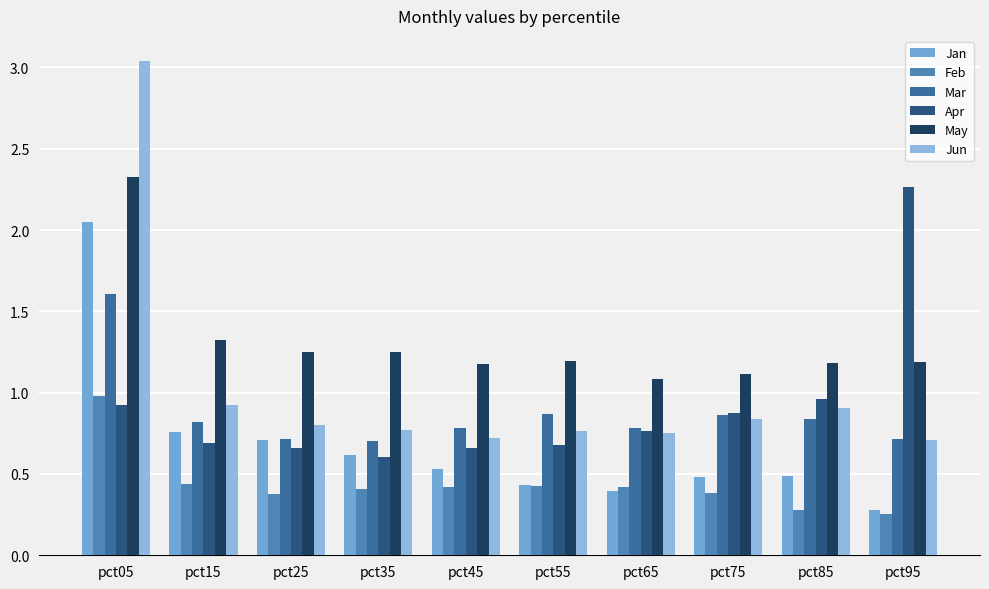

At which category is the sum across all series the highest?

pct05